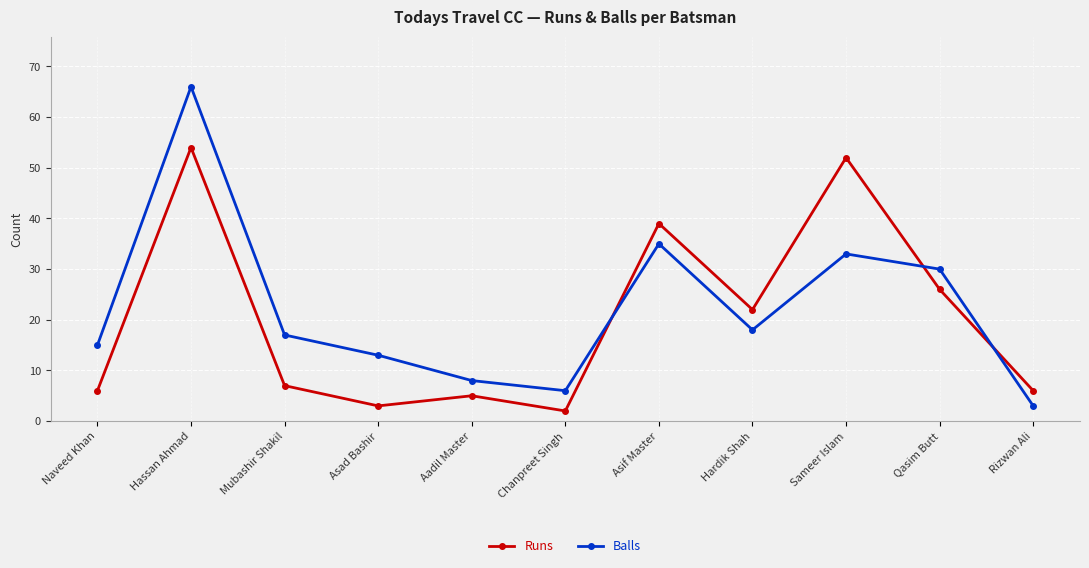

In Runs, how many points are higher than both neighbors (excluding endpoints)?

4